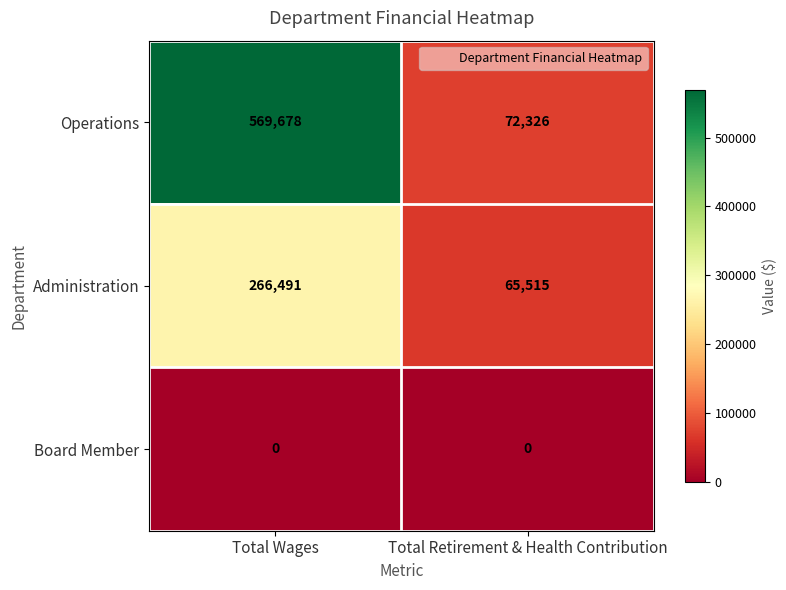

Reading right to left, transcribe all the data shown in this chart.

Operations: Total Retirement & Health Contribution=72326	Total Wages=569678
Administration: Total Retirement & Health Contribution=65515	Total Wages=266491
Board Member: Total Retirement & Health Contribution=0	Total Wages=0